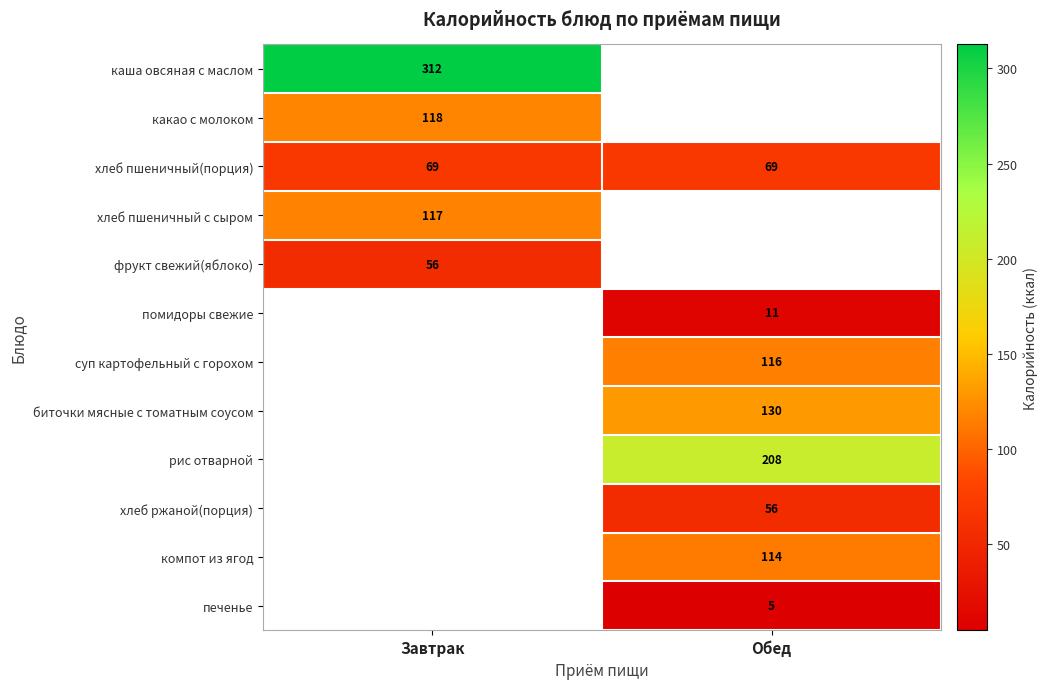

Between Обед and Завтрак, which is larger?

Завтрак